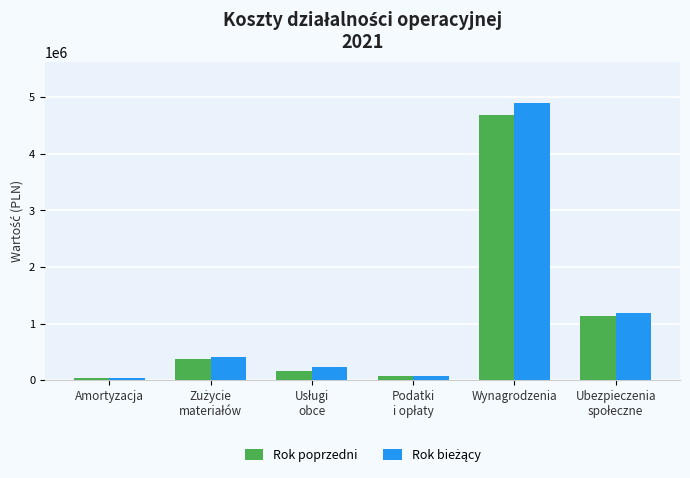

At which category does the chart reach its peak across all series?

Wynagrodzenia